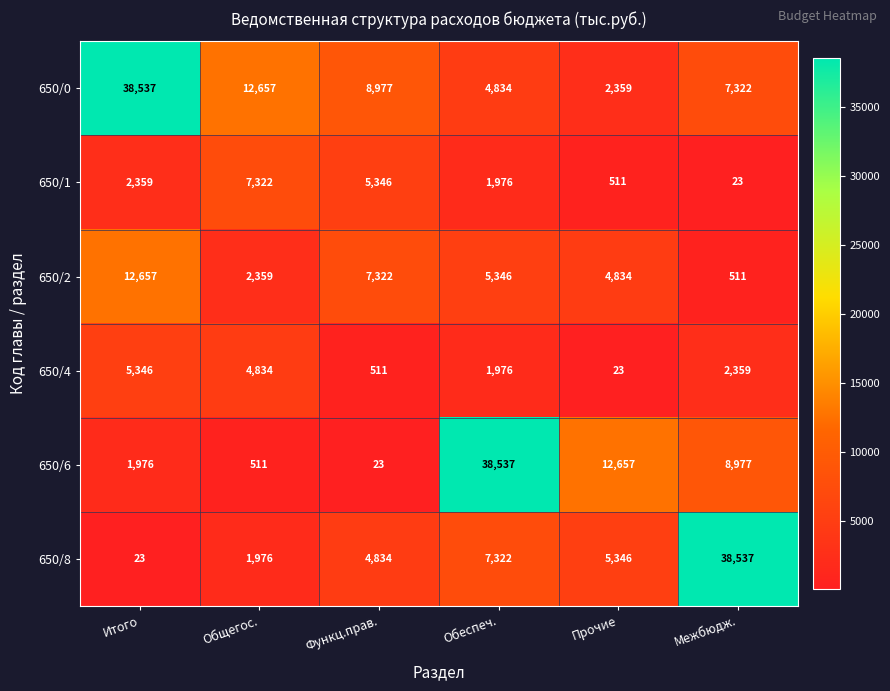

What is the difference between the 650/0 values at Обеспеч. and Межбюдж.?

2488